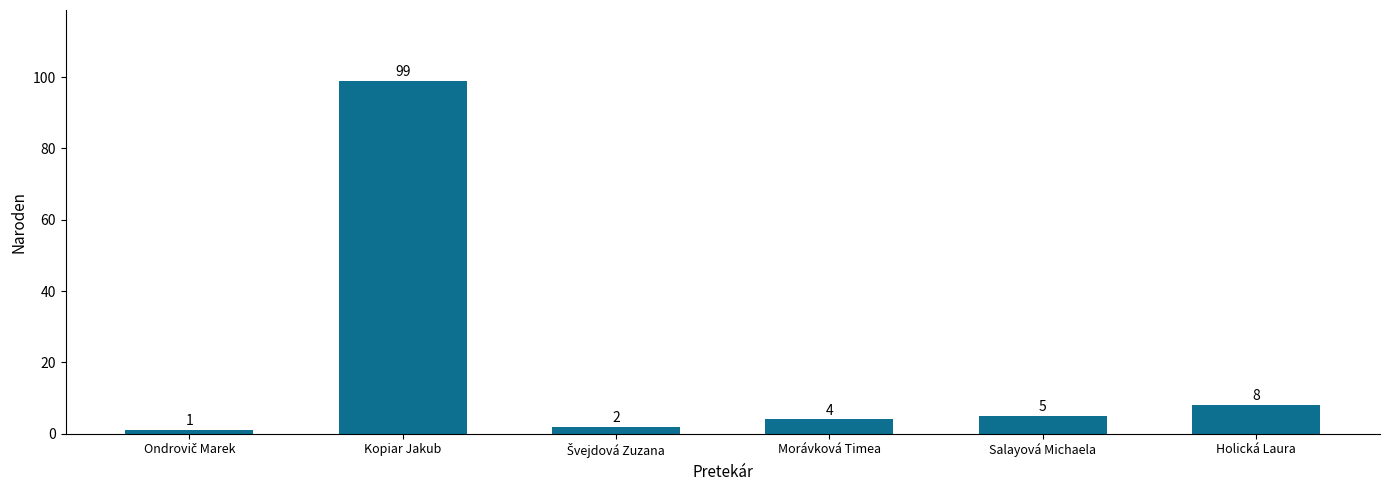

What is the label of the 1st bar from the right?

Holická Laura